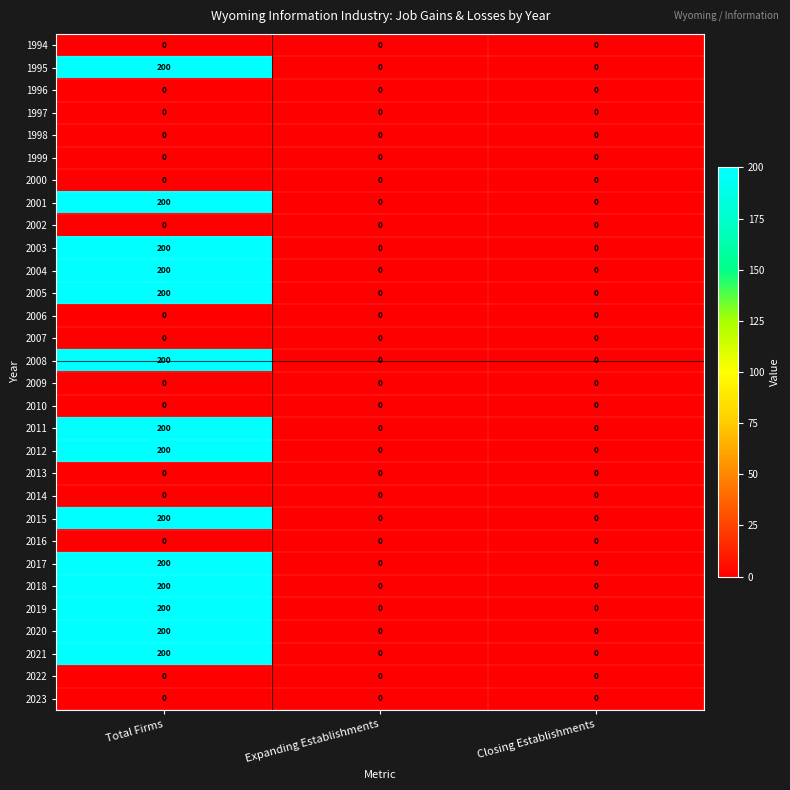

What is the total value across all series at Total Firms?

2800